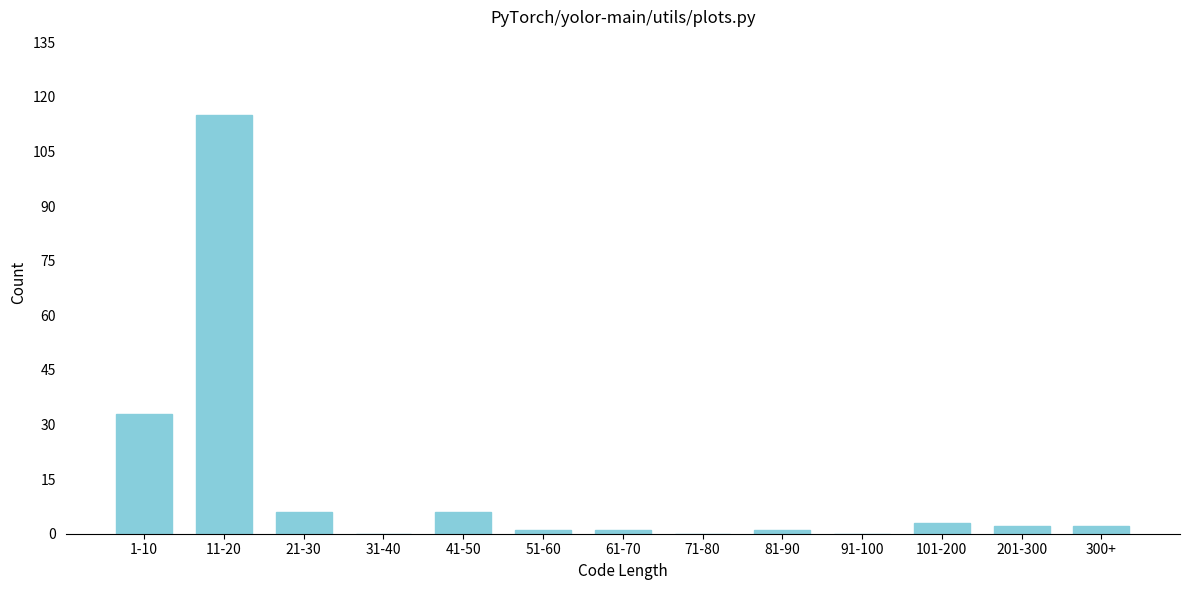

Reading left to right, list all the values displayed in this chart.

1-10=33	11-20=115	21-30=6	31-40=0	41-50=6	51-60=1	61-70=1	71-80=0	81-90=1	91-100=0	101-200=3	201-300=2	300+=2